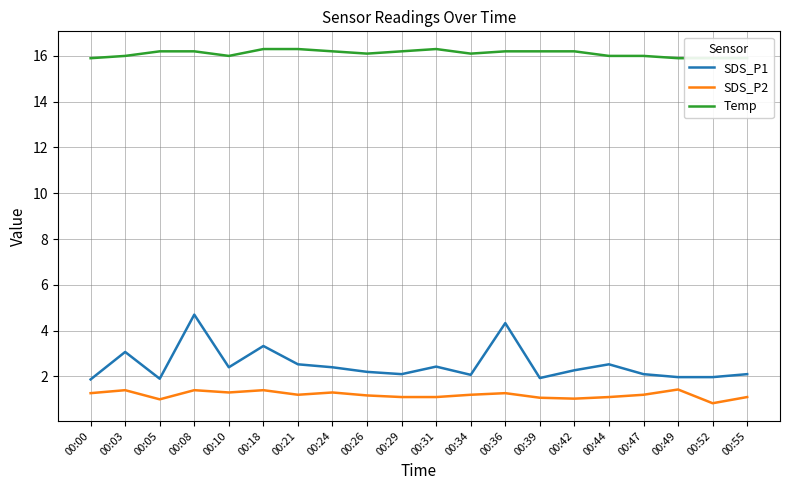

What is the value of the SDS_P1 point at the 6th from the left?

3.3